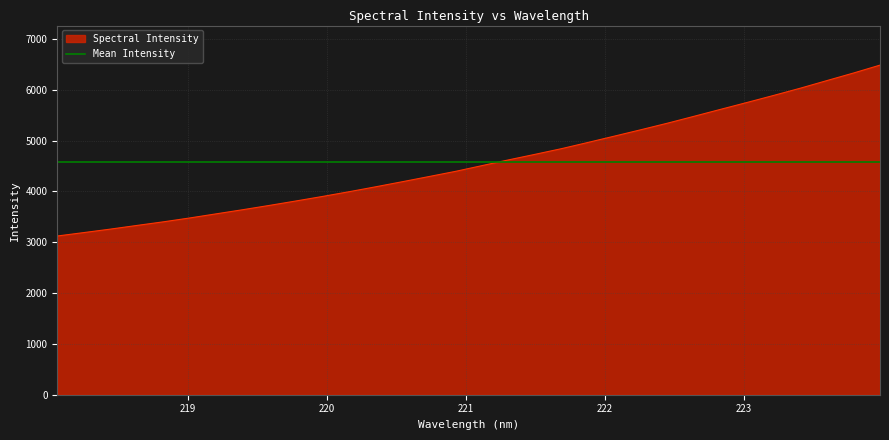

What is the lowest value of the Spectral Intensity series?

3122.0